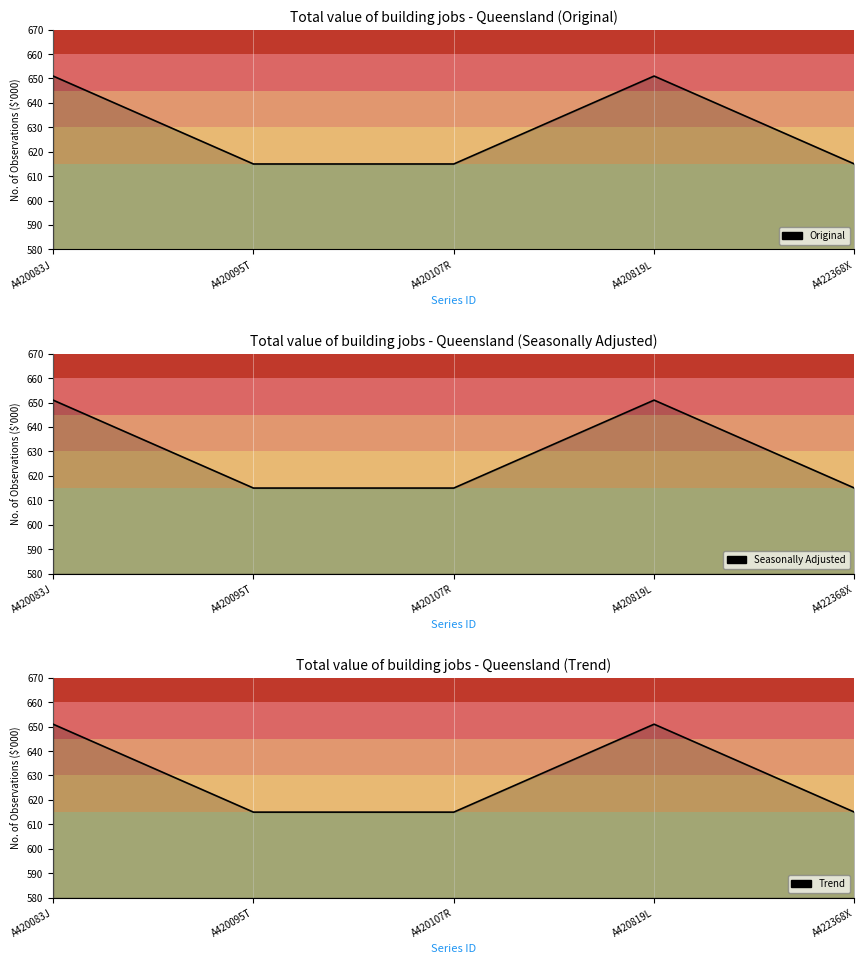

Does the chart display data point markers on the line(s)?

No